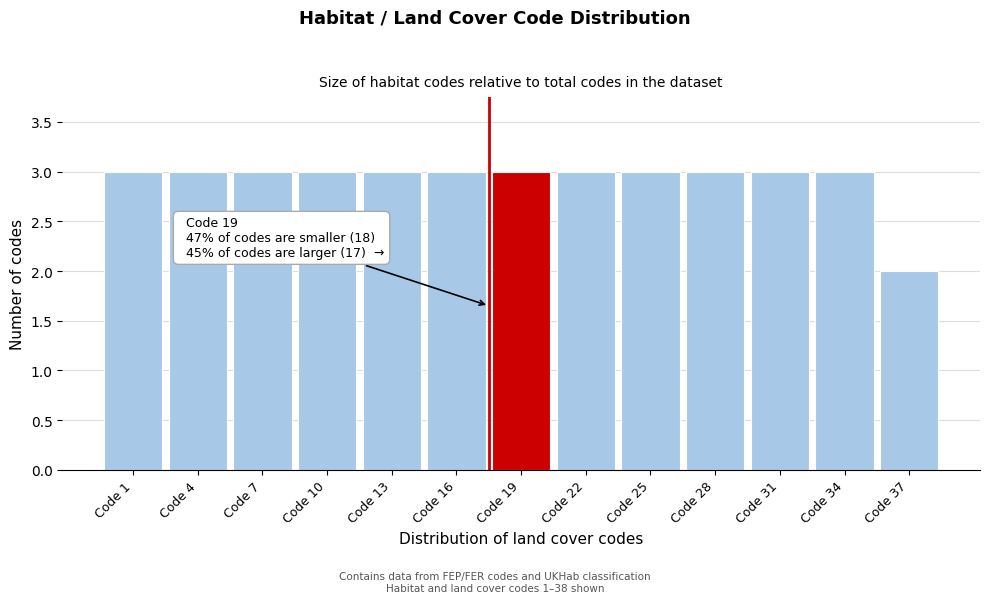

Reading left to right, transcribe all the data shown in this chart.

3	3	3	3	3	3	3	3	3	3	3	3	2